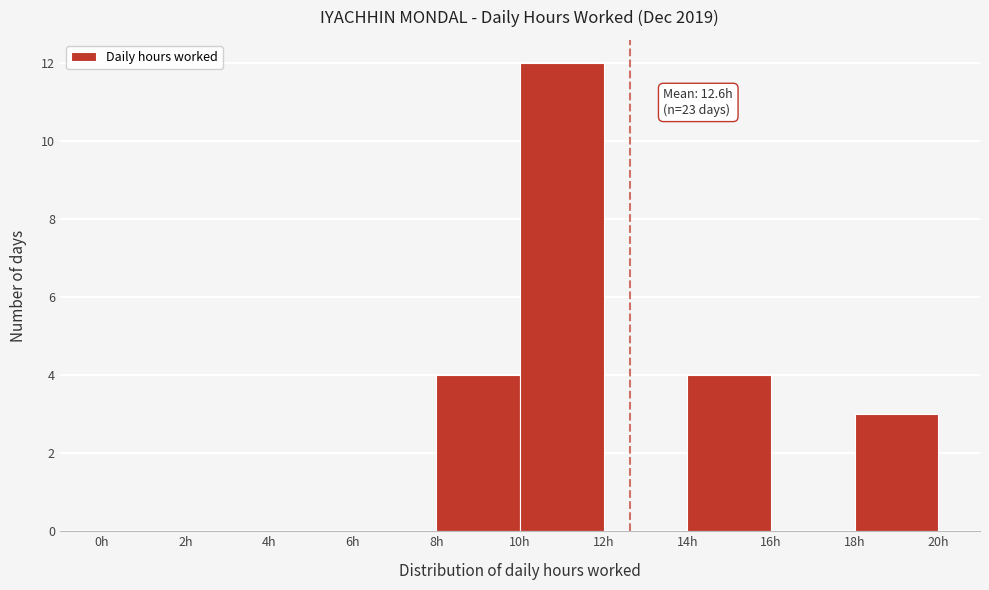

Which range on the x-axis has the tallest bar?

10 to 12